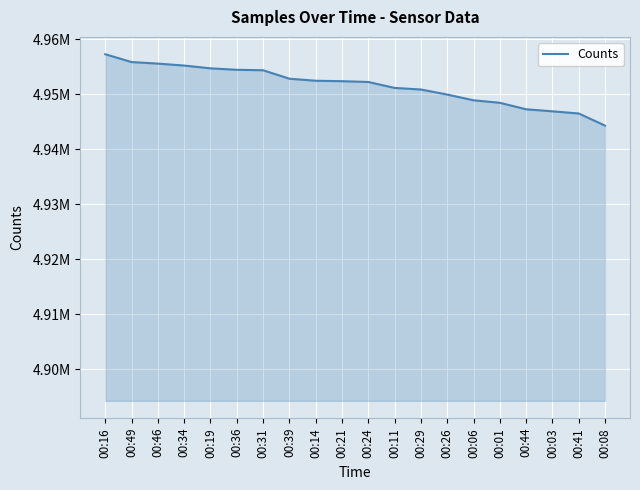

True or false: the data shows 4946881 at 00:03.

True